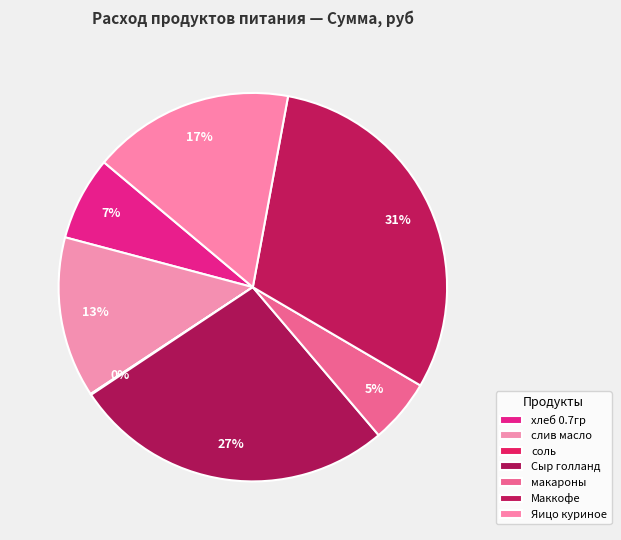

To the nearest percent, what is the combined percentage of макароны and Сыр голланд?

32%